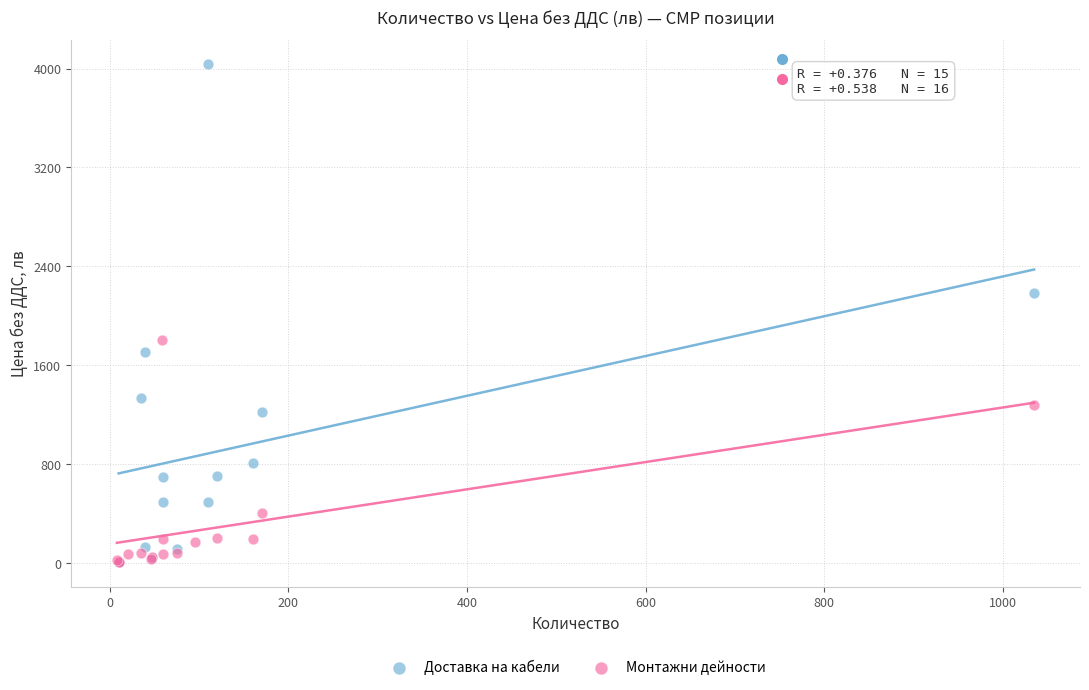

Which series has the largest Y range (max minus min)?

Доставка на кабели